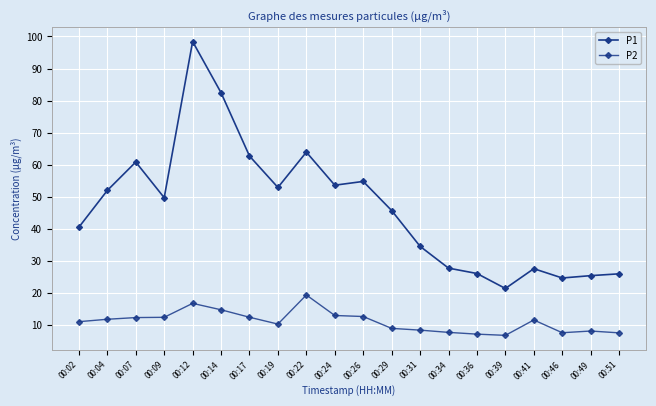

What is the maximum value shown in the chart?

98.4